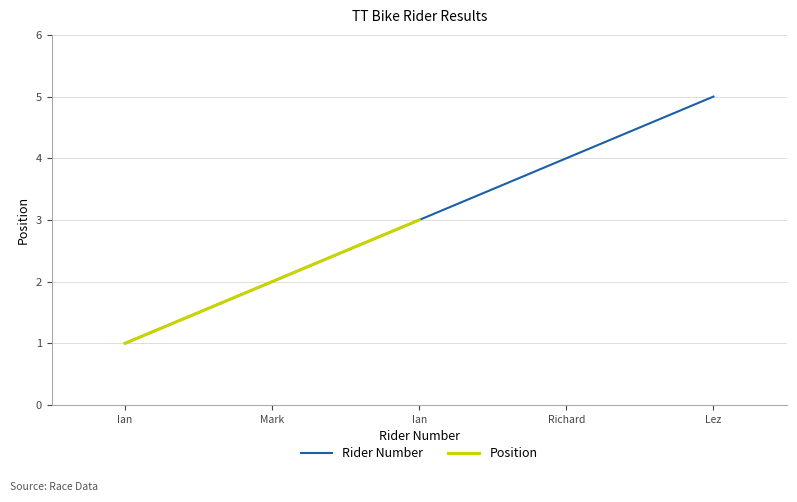

Does the chart have visible grid lines?

Yes